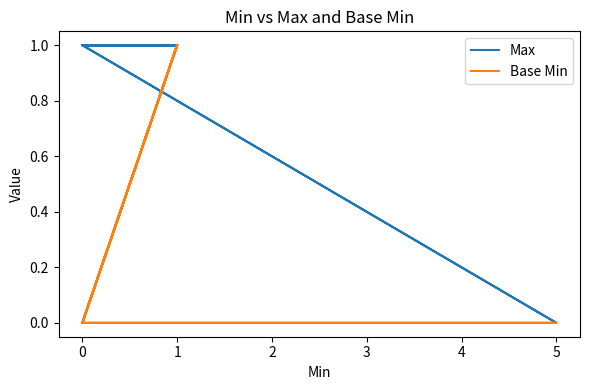

True or false: Max and Base Min cross at least once.

False